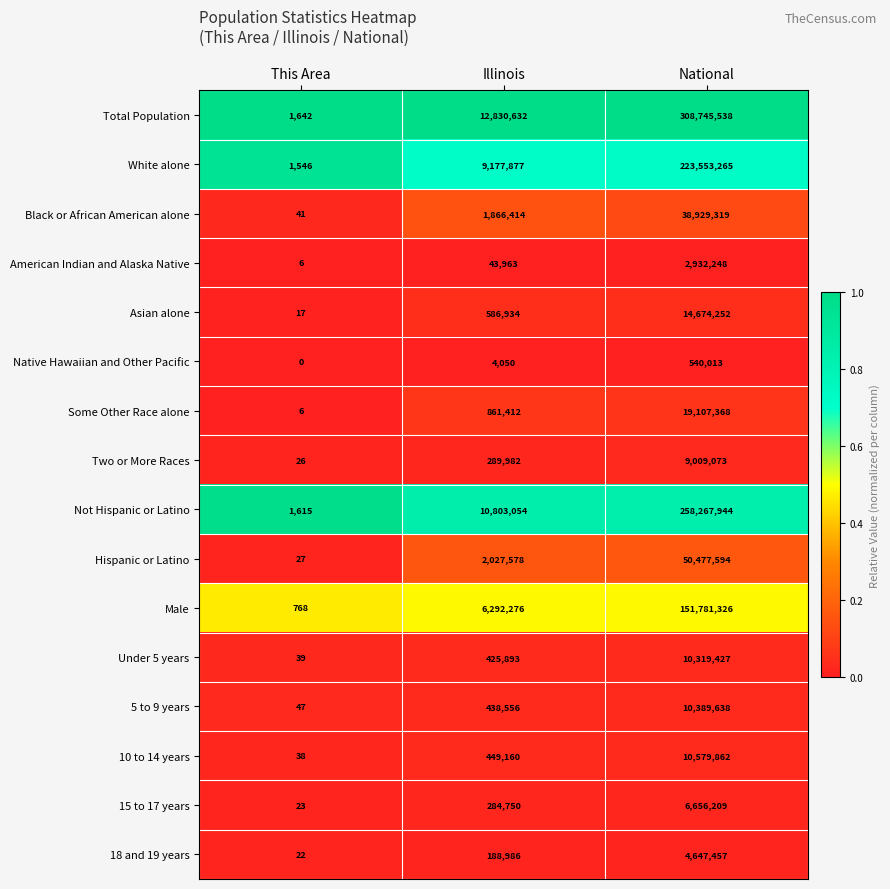

What is the maximum value shown in the chart?

308745538